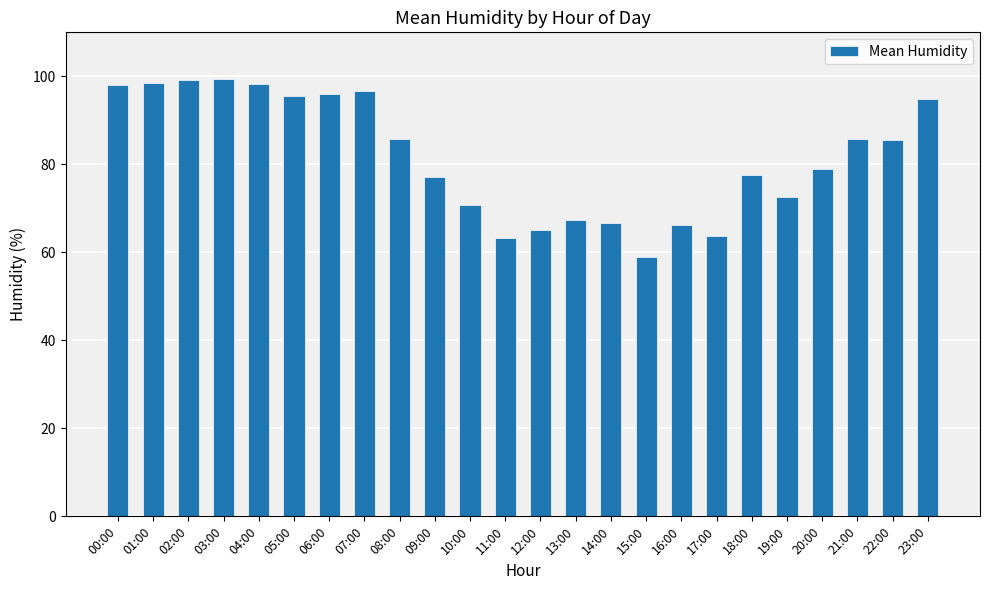

What is the sum of all values?

1961.1